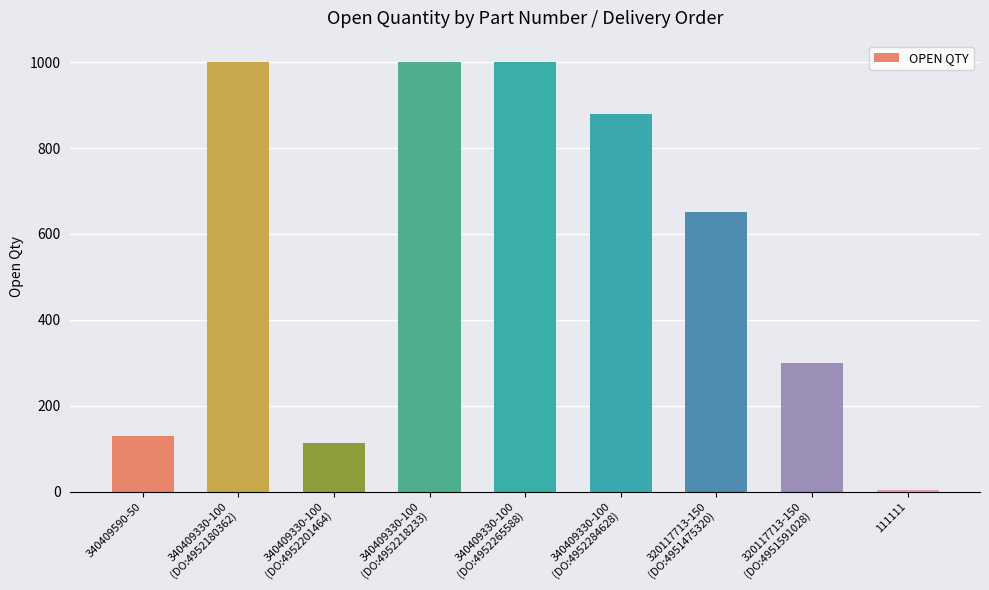

The value at 340409330-100
(DO:4952218233) is 1612. True or false?

False